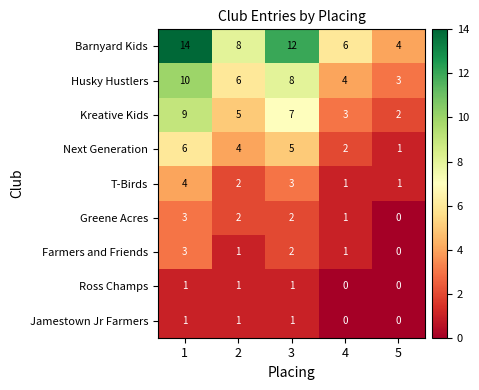

How many T-Birds values are between 1 and 3?

4